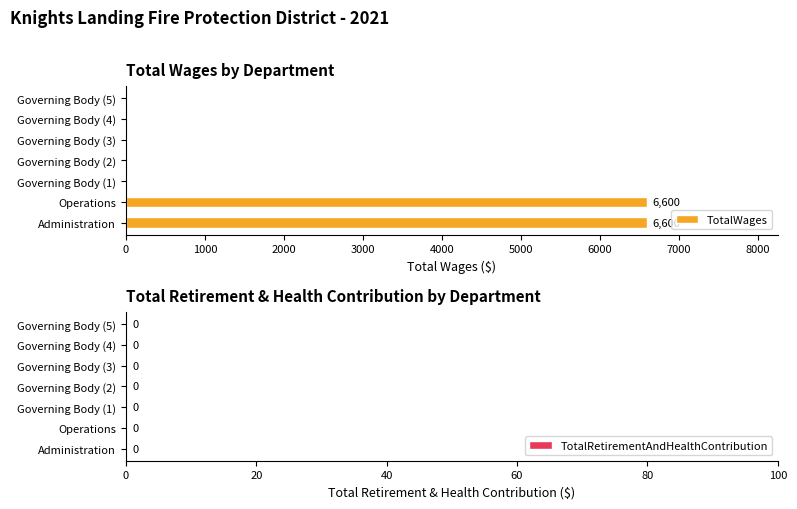

Is it true that the value at Governing Body (5) is 3660?

False